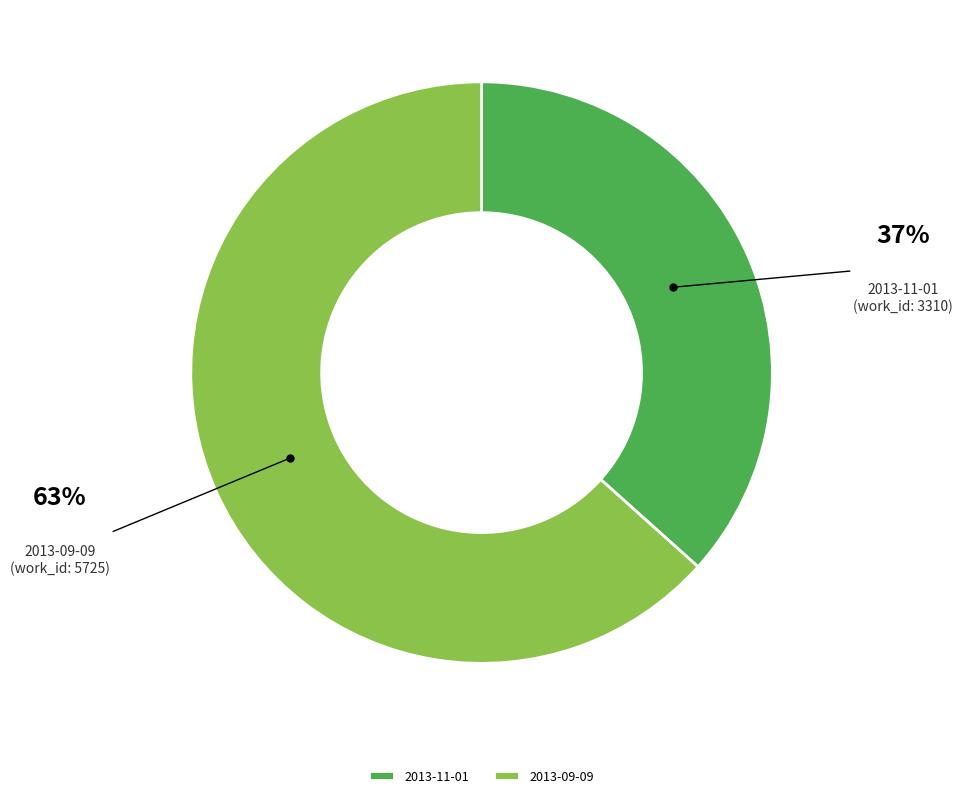

What is the ratio of the value at 2013-11-01 to the value at 2013-09-09?

0.6